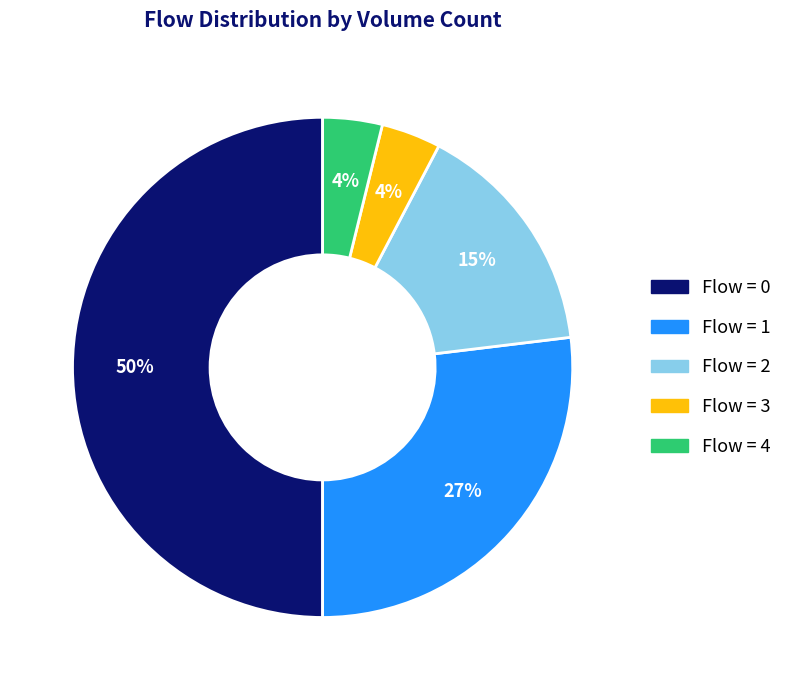

True or false: Flow = 1 accounts for 32% of the total.

False